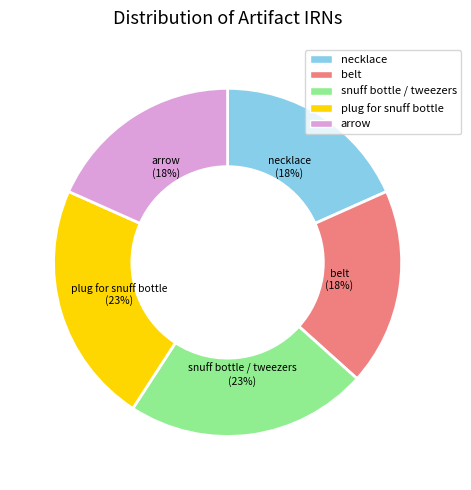

Do arrow and belt together represent more than half of the pie?

No